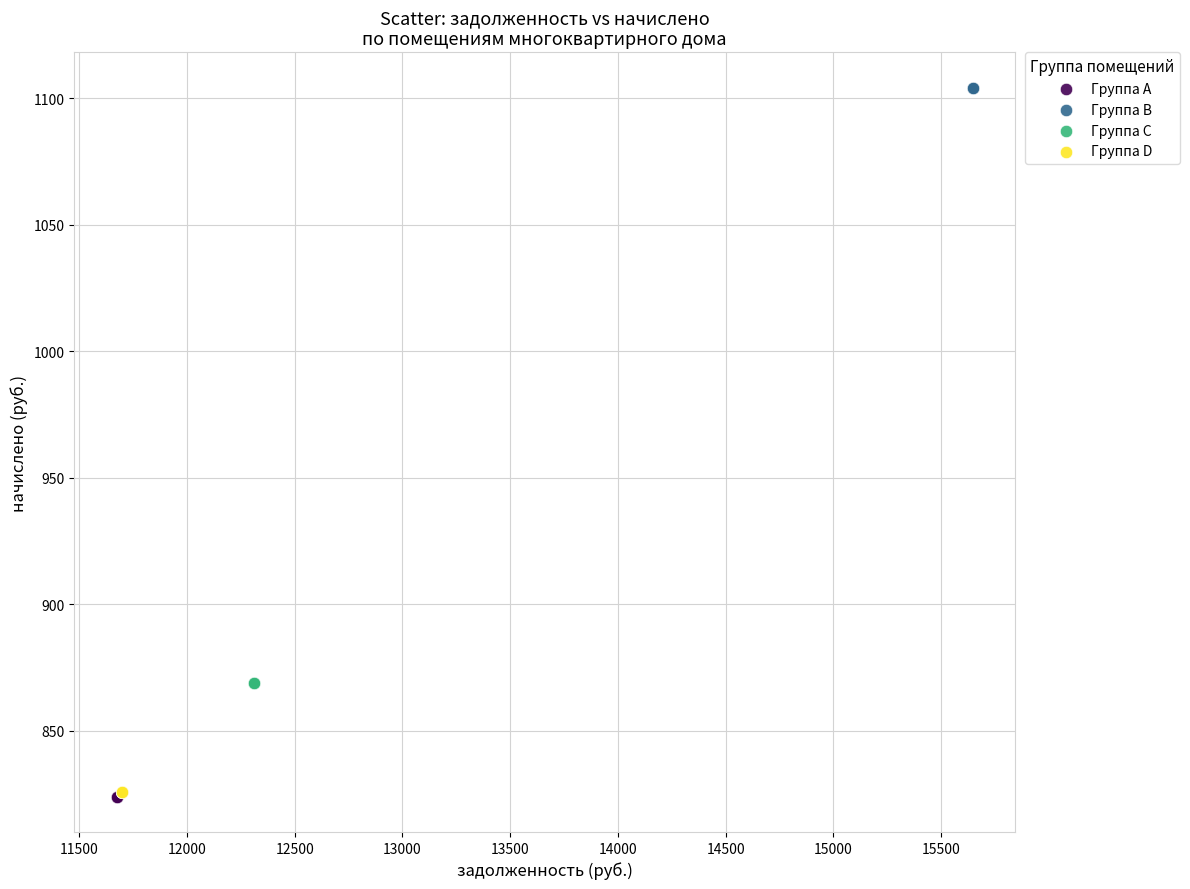

Which series reaches the maximum Y coordinate?

Группа B